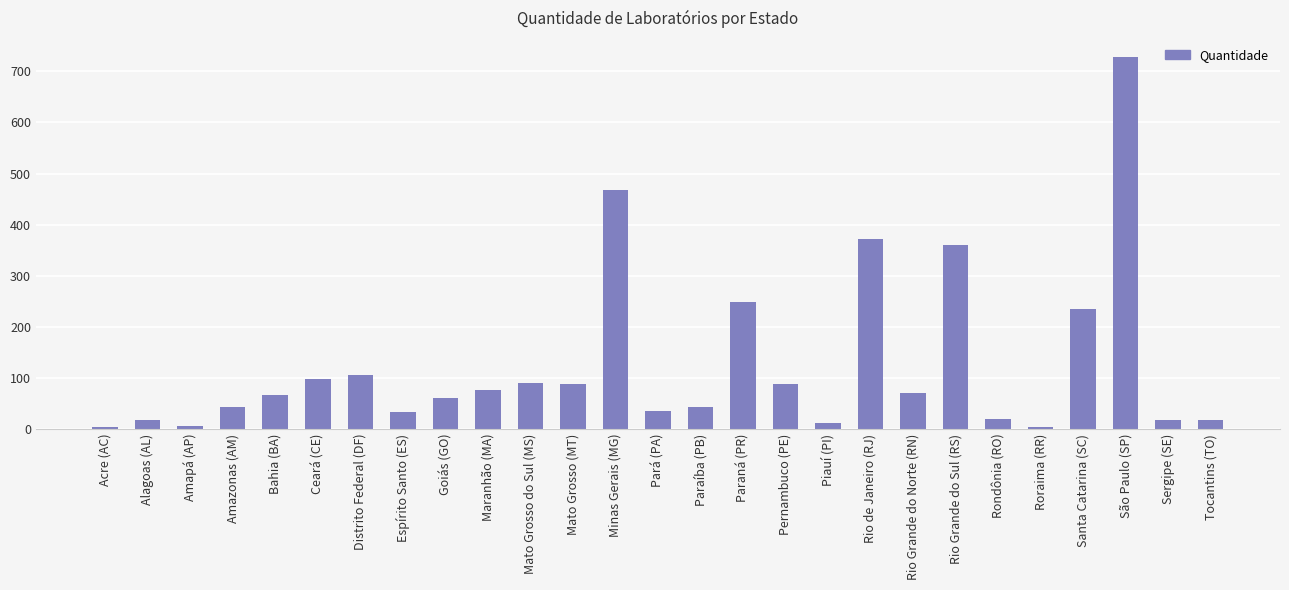

Approximately how many times larger is the value at São Paulo (SP) compared to Tocantins (TO)?

40.5